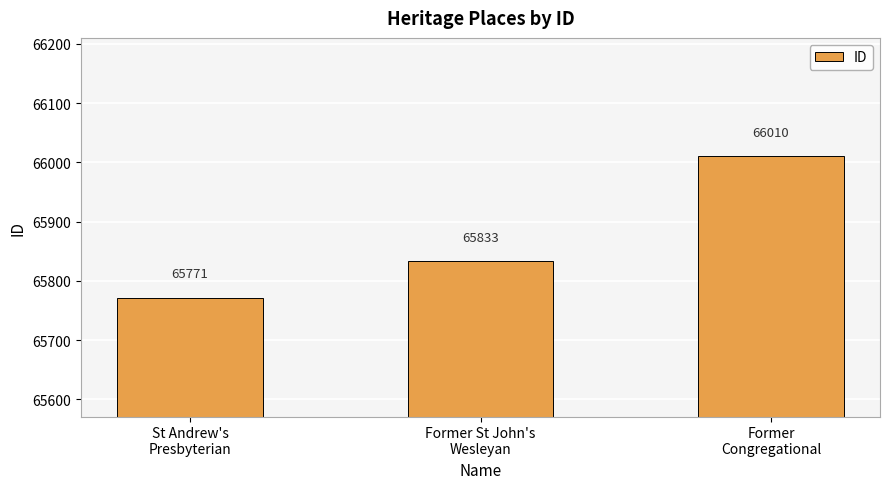

What is the sum of the values at St Andrew's
Presbyterian and Former St John's
Wesleyan?

131604